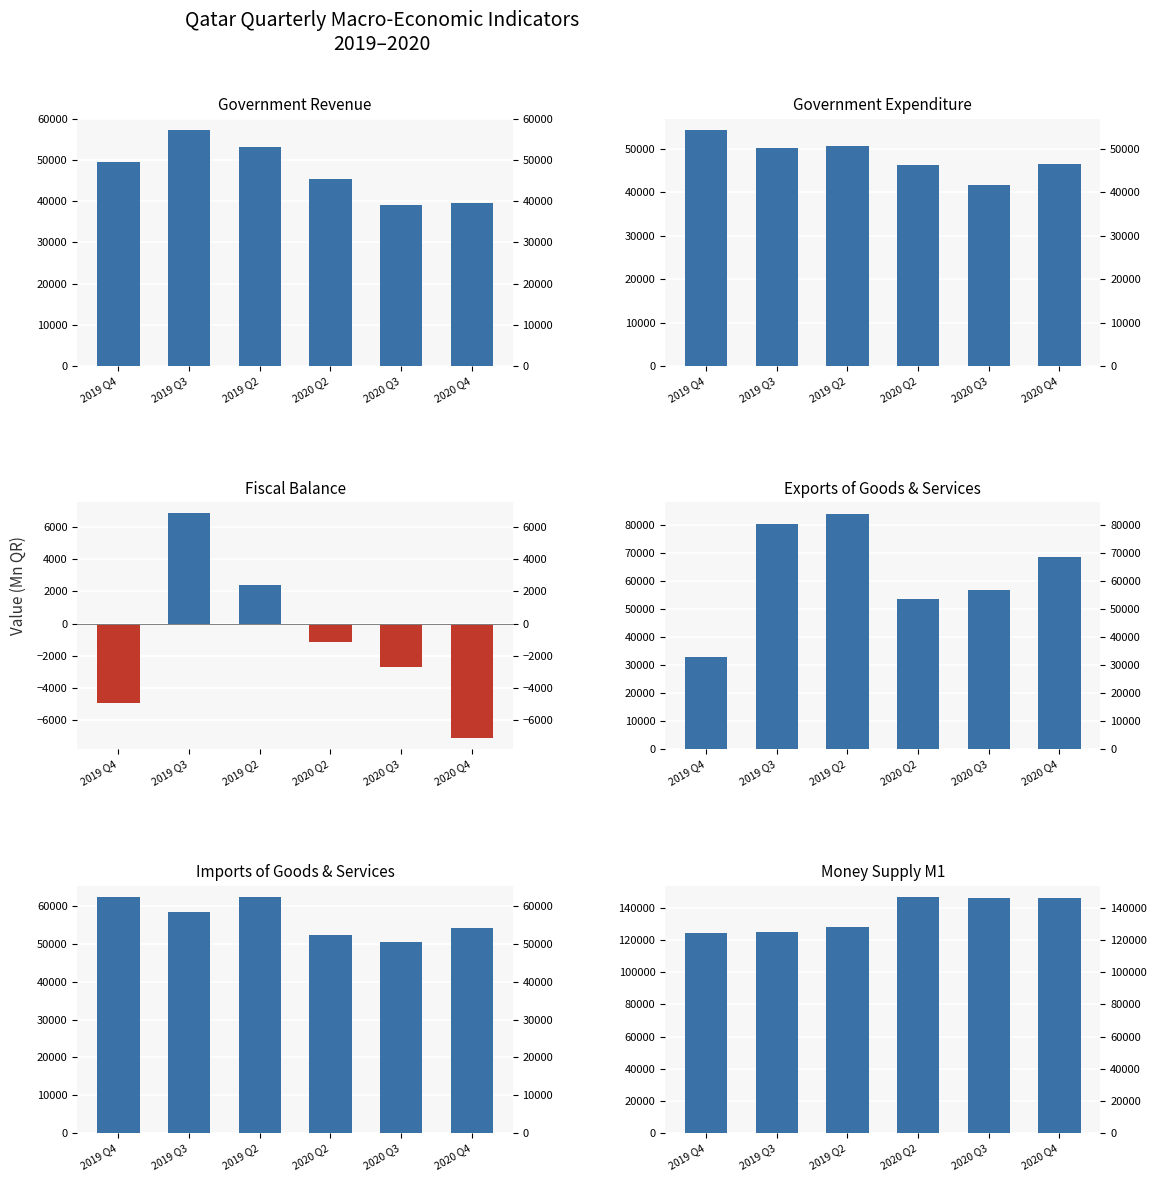

What is the difference between the second highest and second lowest values in the Fiscal Balance series?

7320